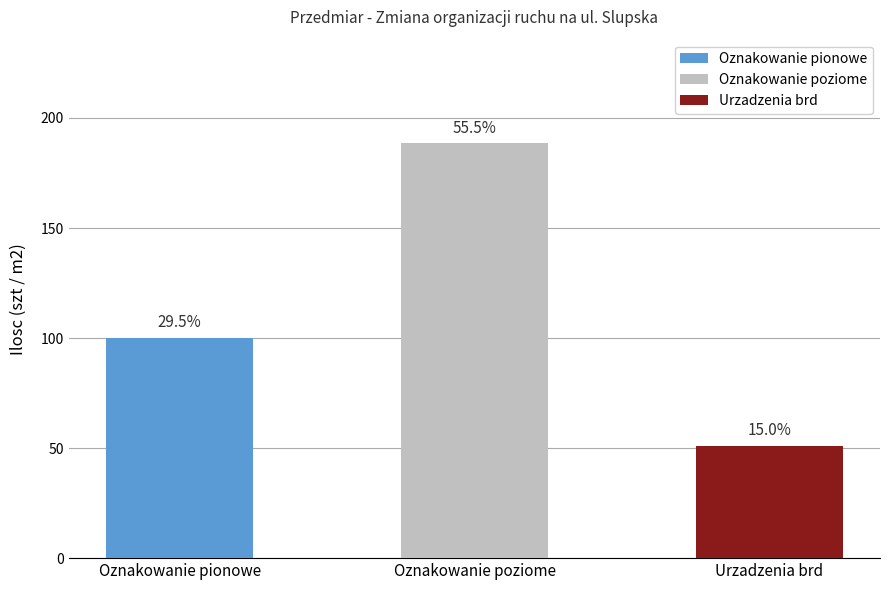

Where is Oznakowanie poziome nearest to the value 49?

1